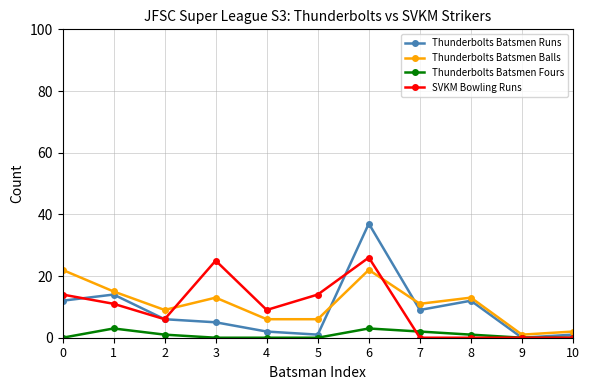

Which series has the largest range (max minus min)?

Thunderbolts Batsmen Runs